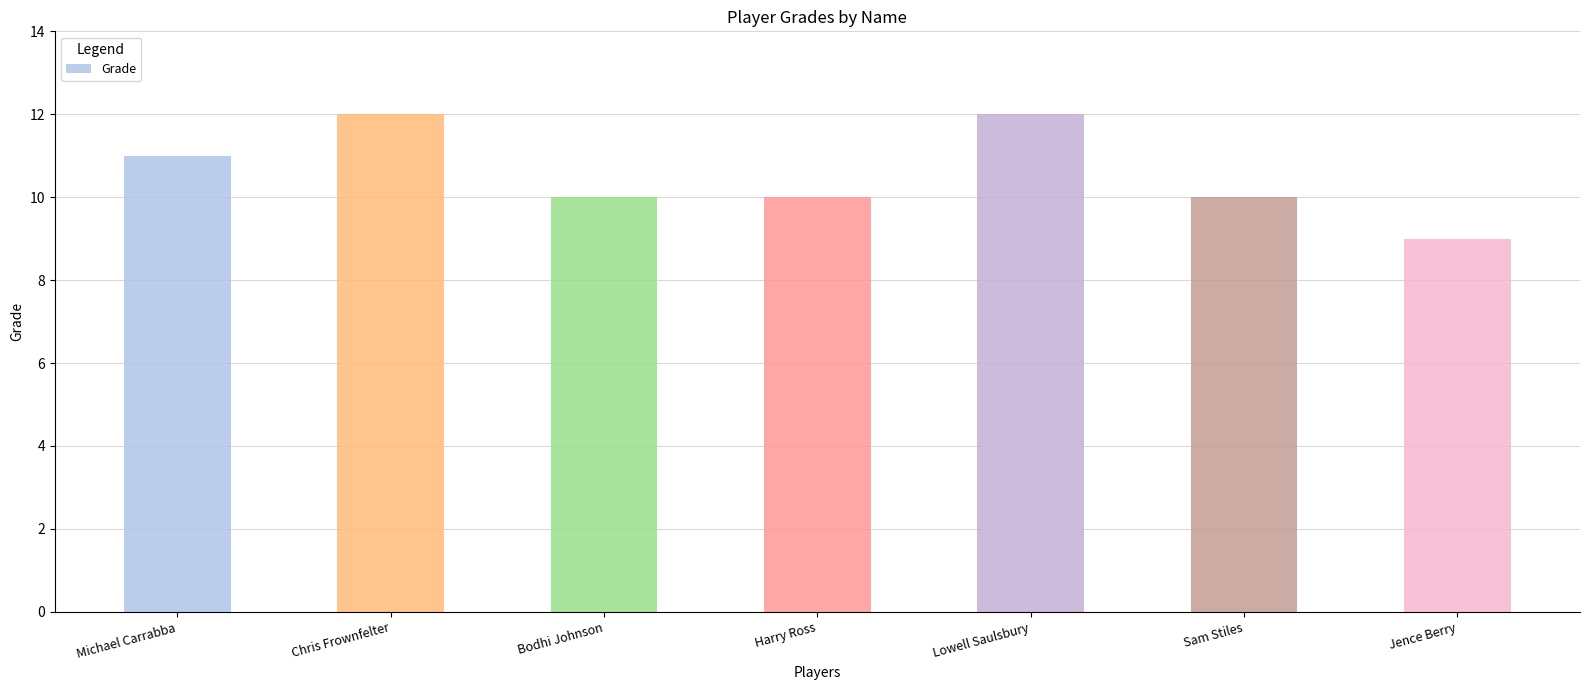

Reading right to left, list all the values displayed in this chart.

9	10	12	10	10	12	11